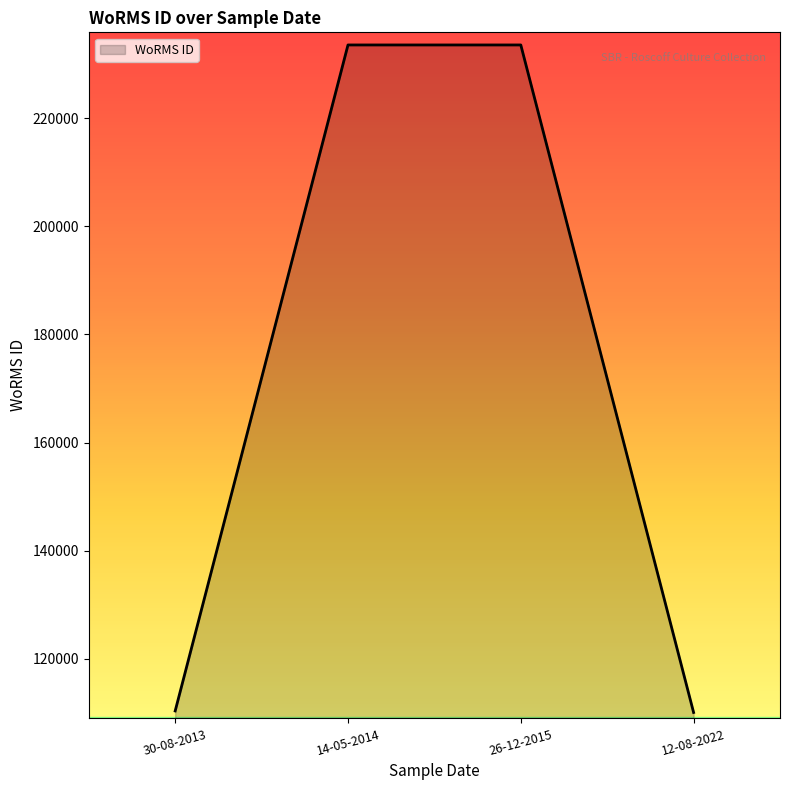

What is the minimum value shown in the chart?

110041